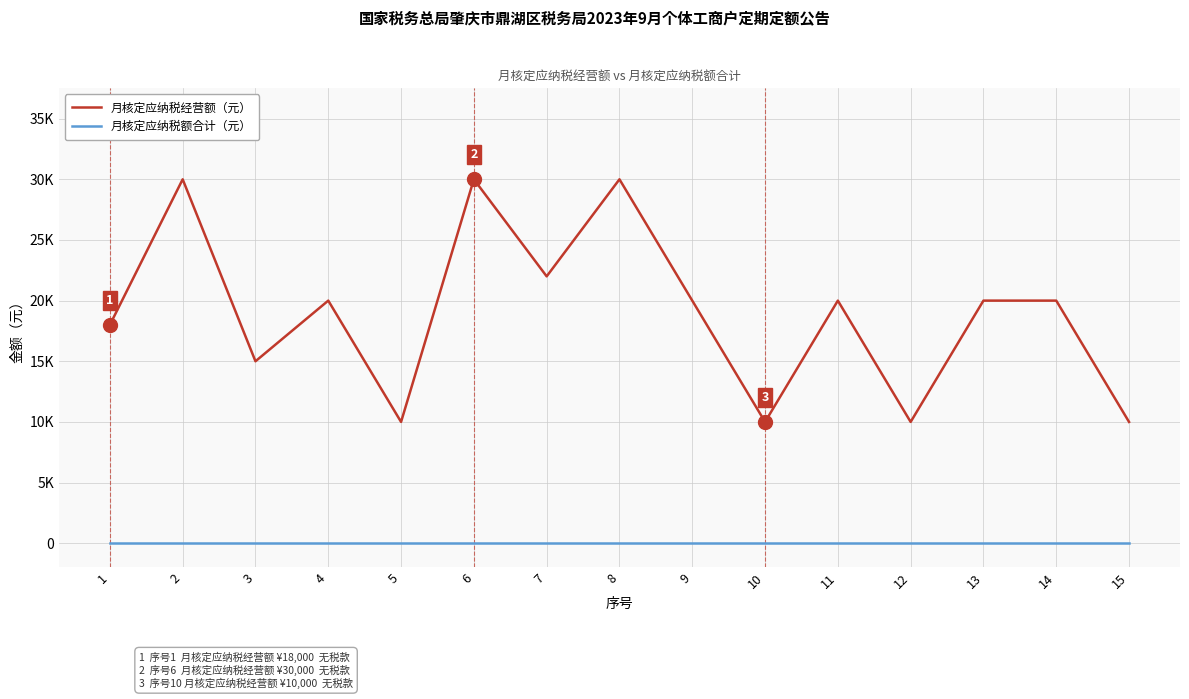

The 月核定应纳税经营额（元） series shows 8157 at 13. True or false?

False